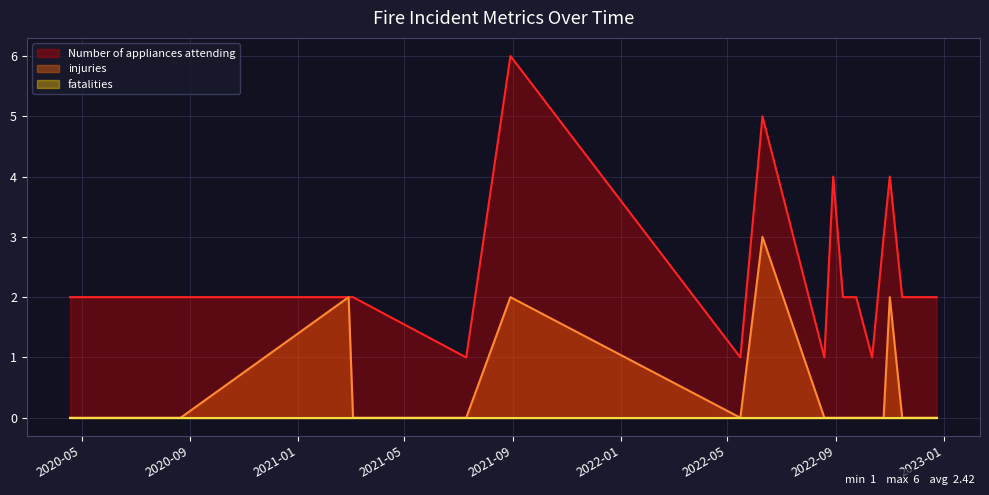

What is the label of the 17th point from the right?

2020-08-21